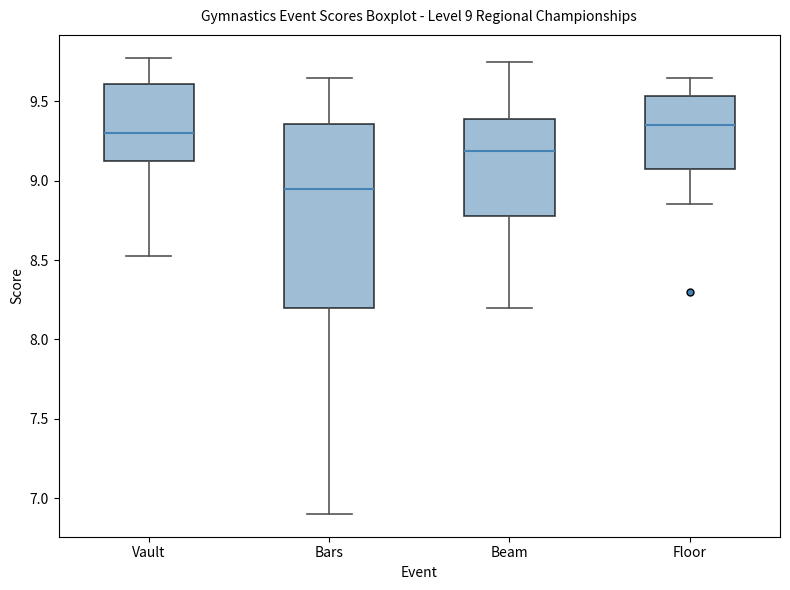

Comparing the boxes themselves (not the whiskers), which one is the tallest?

Bars